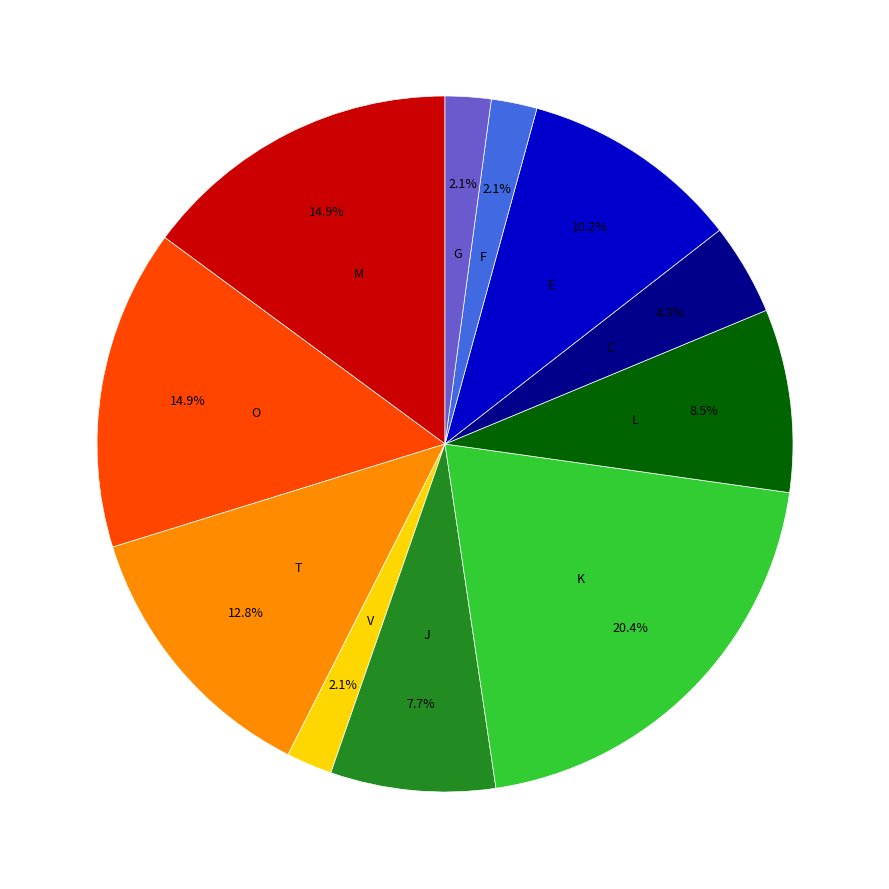

Does any single category account for the majority?

No